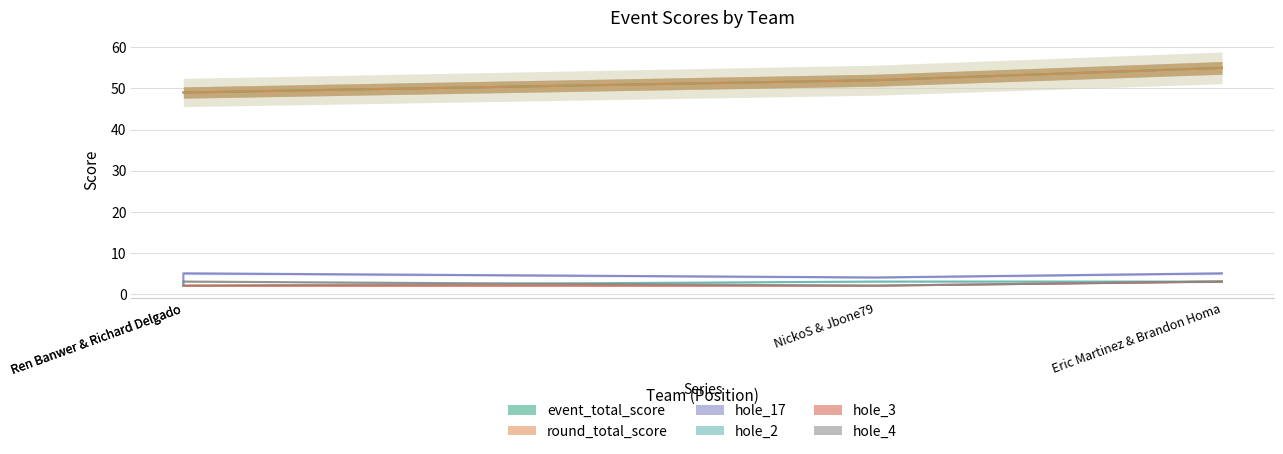

Is it true that hole_2 equals 2 at Ren Banwer & Richard Delgado?

True